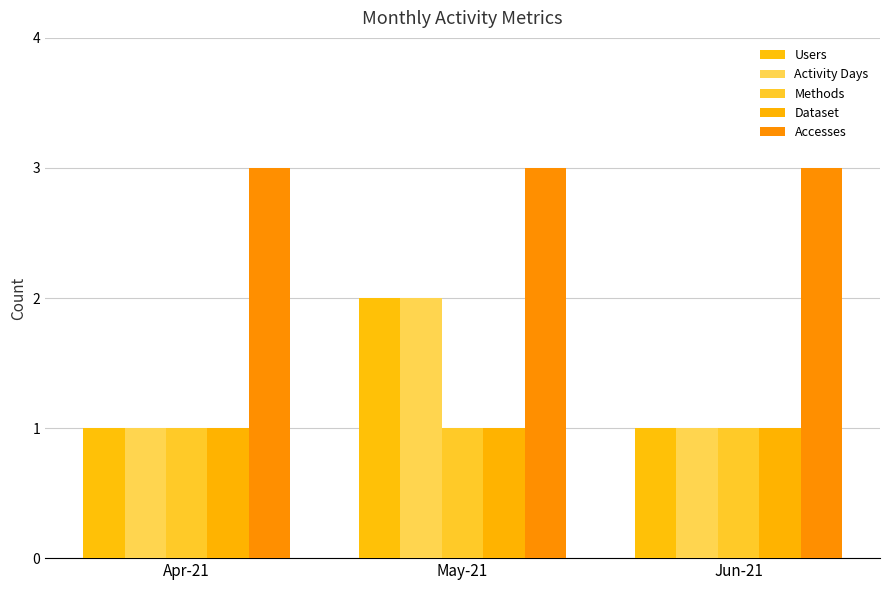

What is the difference between the highest and lowest values at May-21?

2